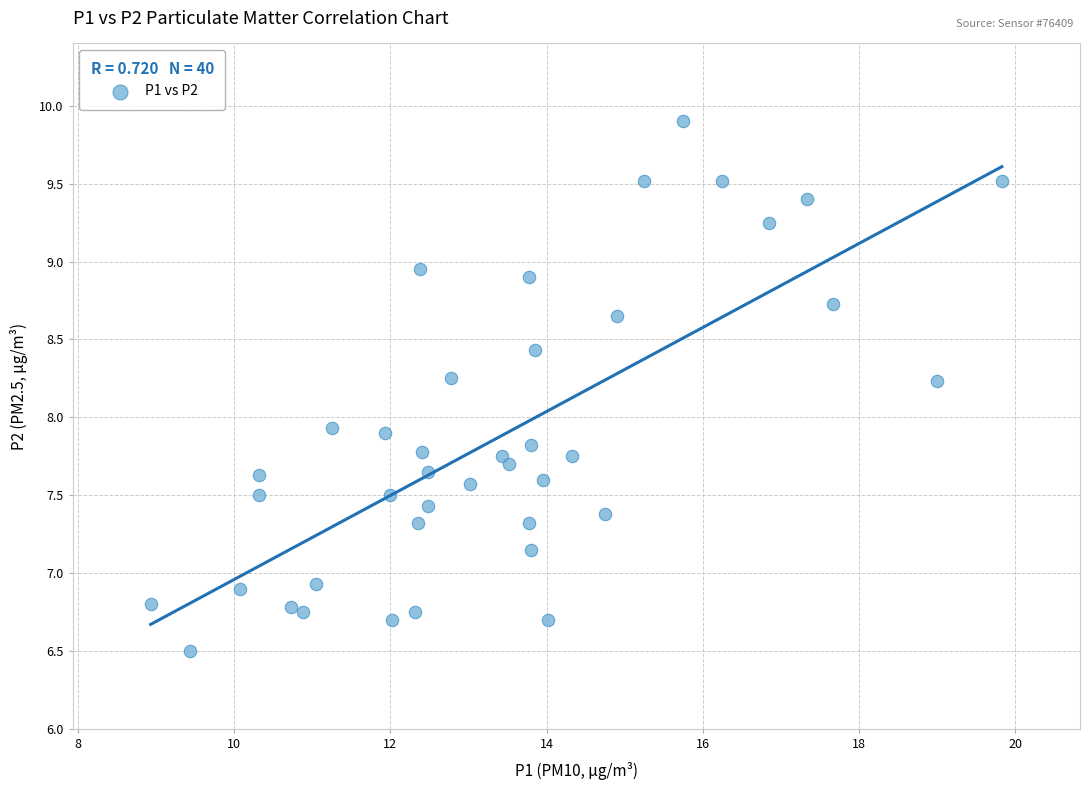

What is the range of Y values (max minus min)?

3.4